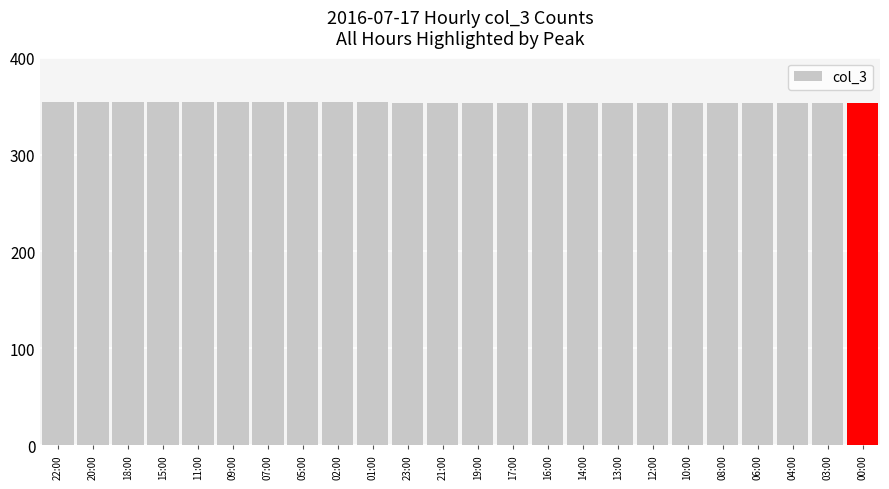

Count the values in the range 353 to 354.

24